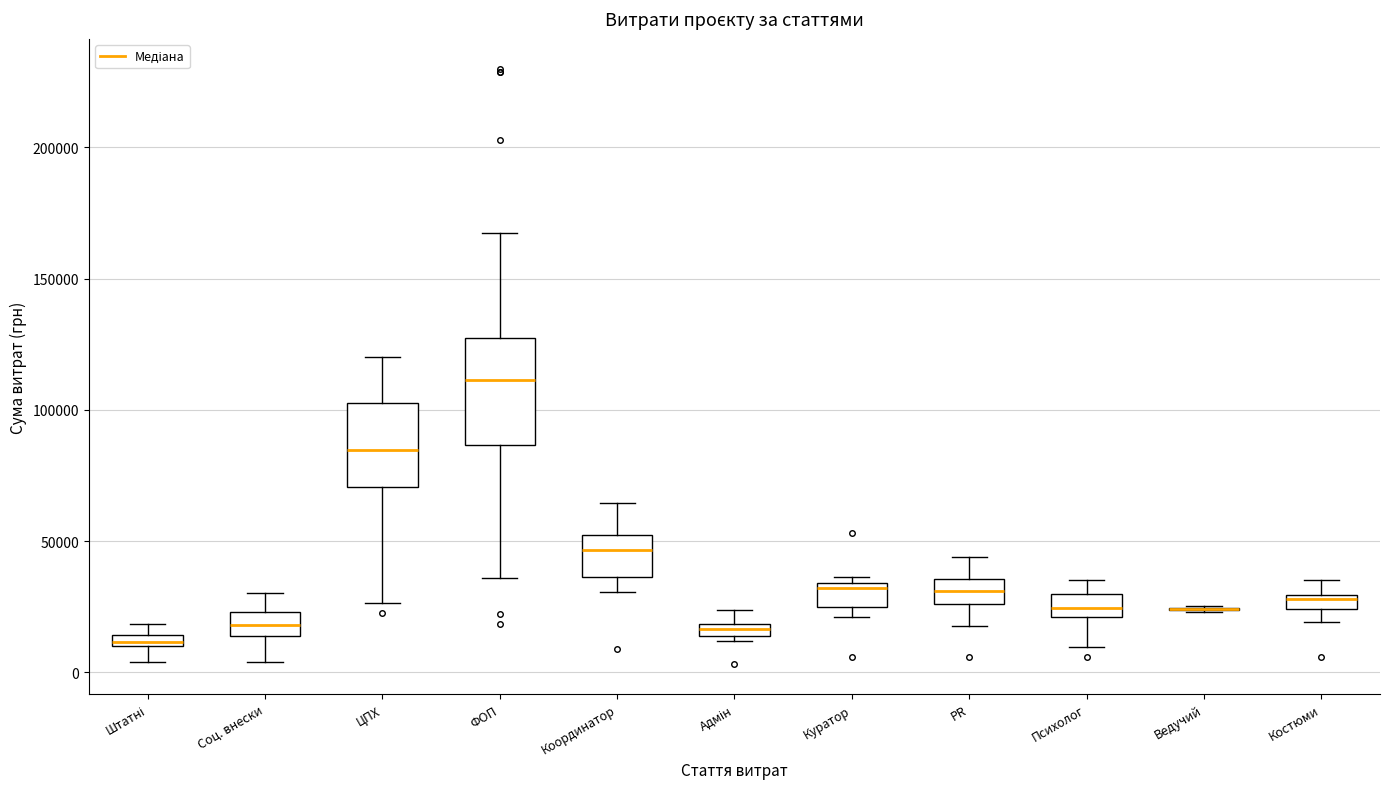

Where does the median line of the box for PR sit on the y-axis? The values are not printed on the chart, so give them approximately, as read against the axis.

30000